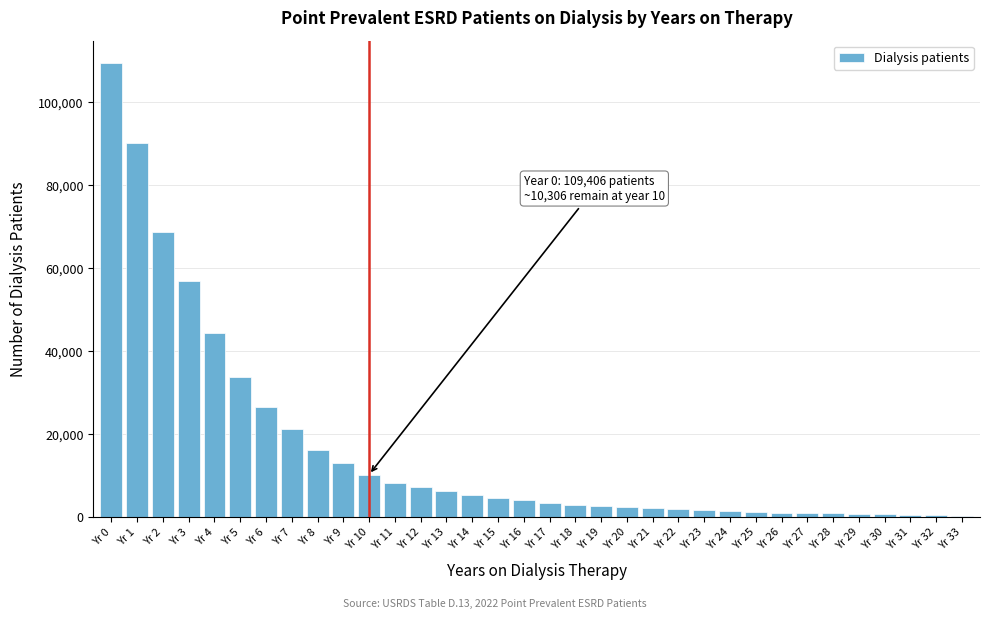

At which label is the value closest to 54909?

Yr 3